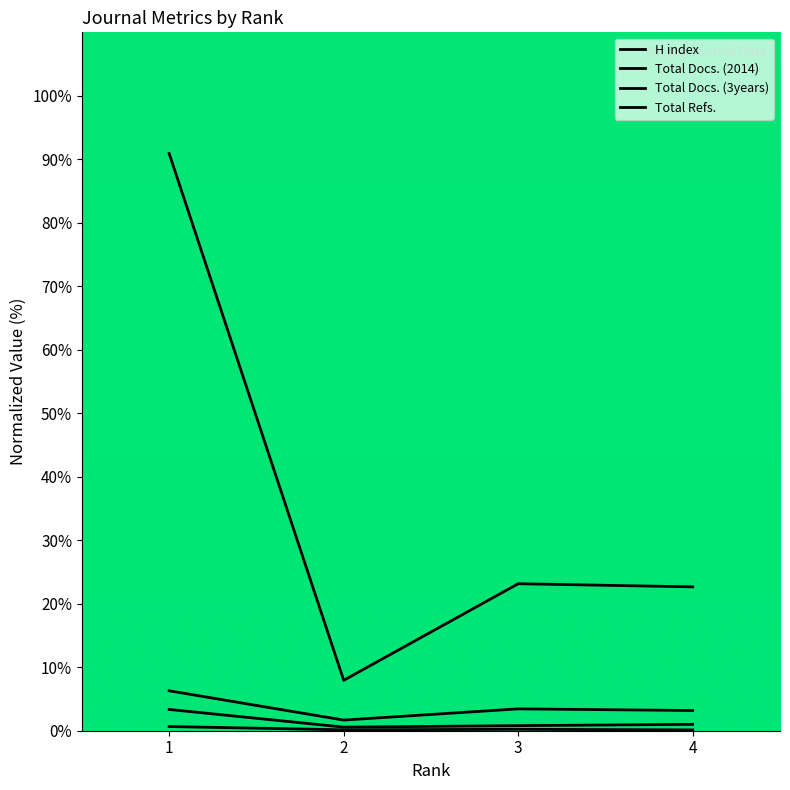

What is the value of the Total Docs. (2014) point at the 4th from the left?

1.0